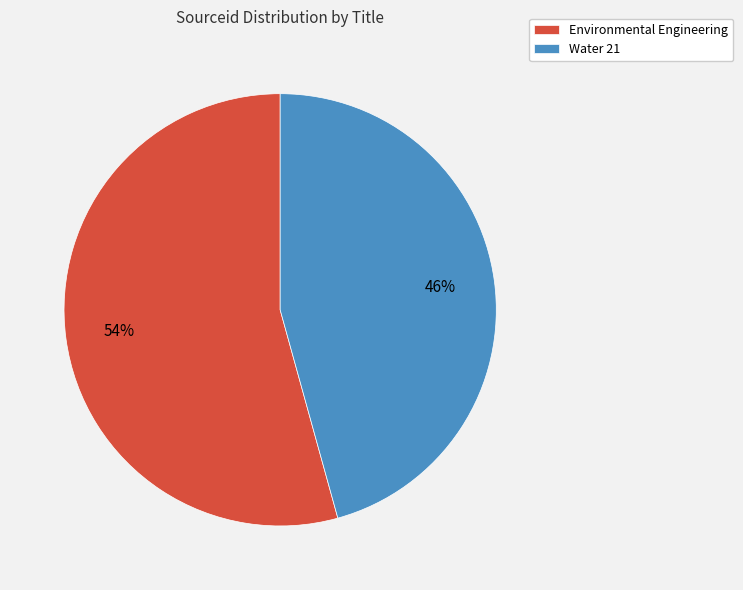

True or false: Water 21 accounts for 46% of the total.

True